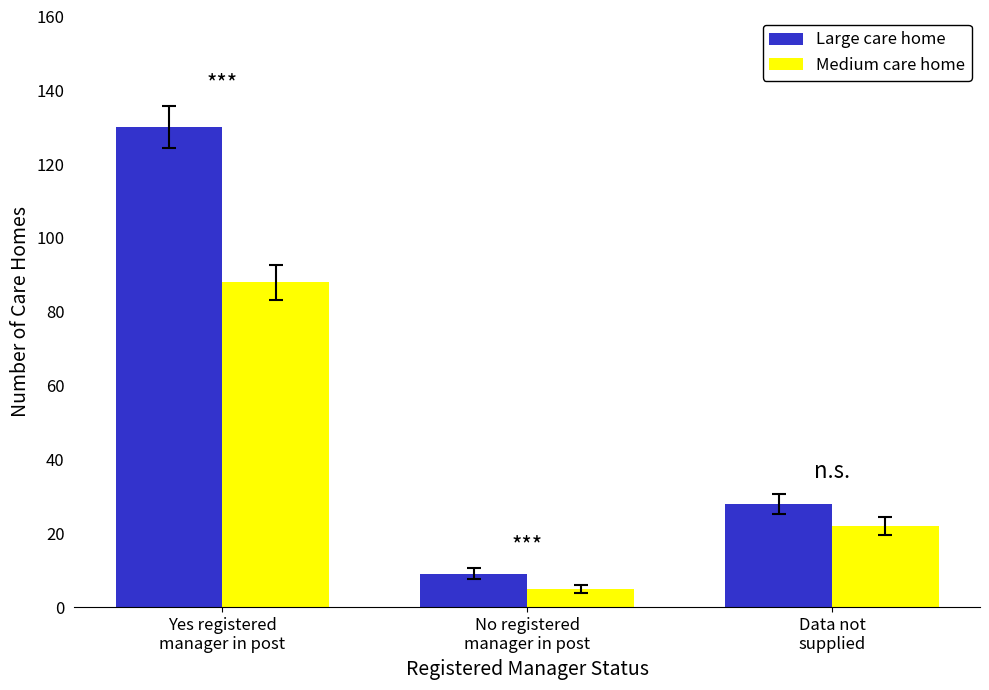

What are all the series names shown in the legend?

Large care home, Medium care home